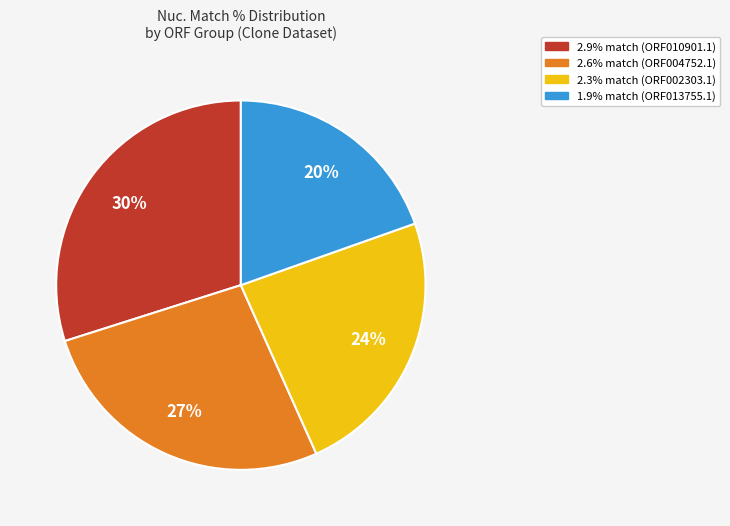

Do 1.9% match (ORF013755.1) and 2.3% match (ORF002303.1) together represent more than half of the pie?

No